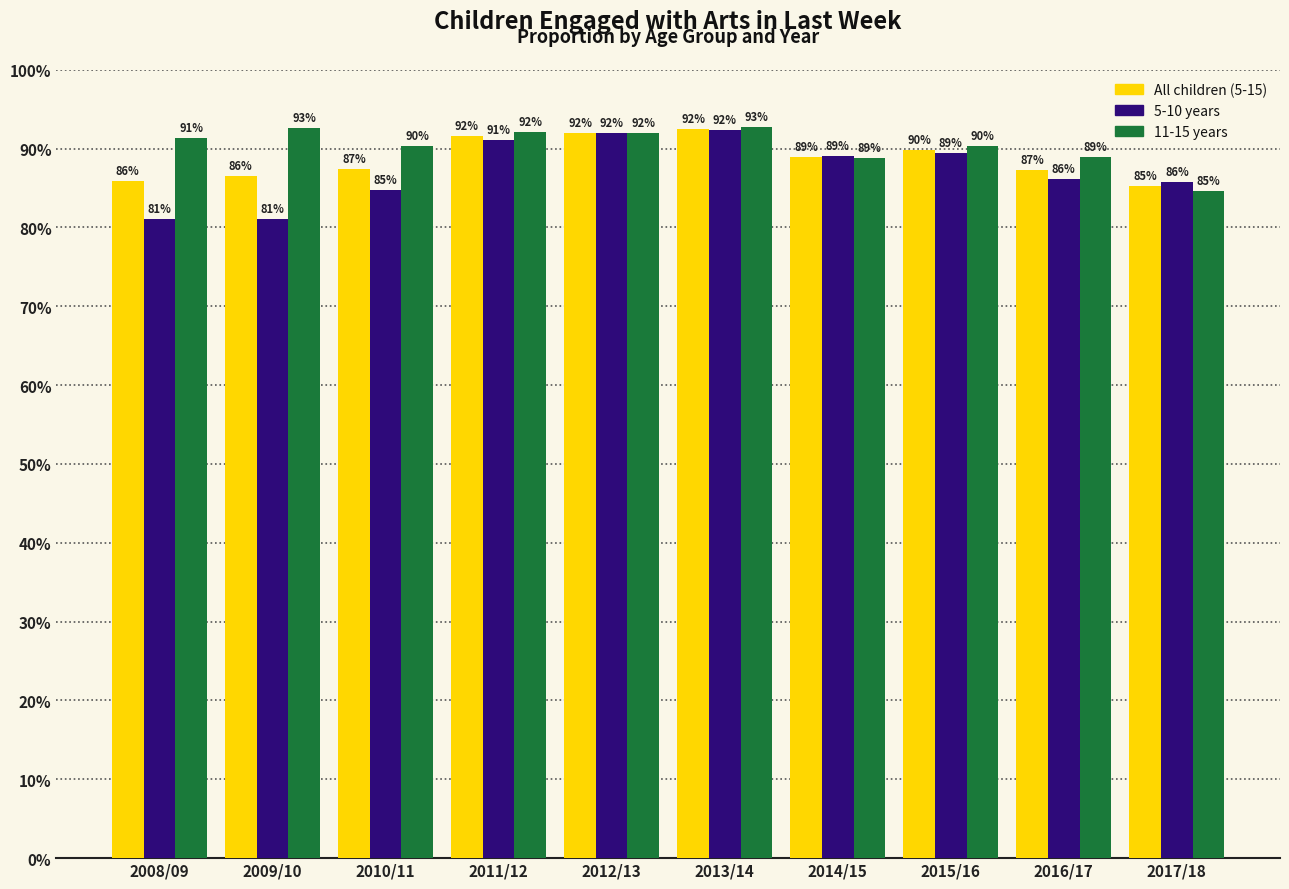

What is the average value of the All children (5-15) series?

88.7